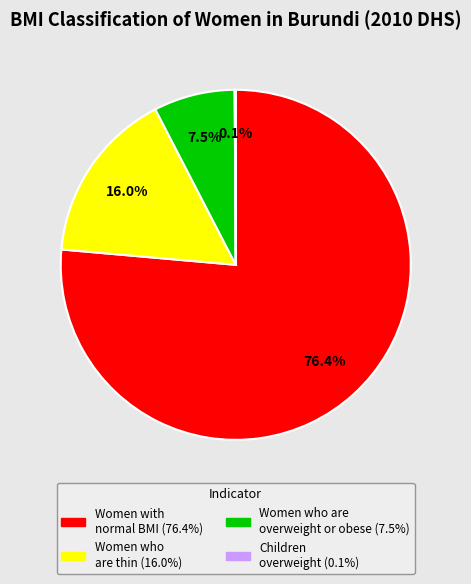

Is there a majority slice in this chart?

Yes